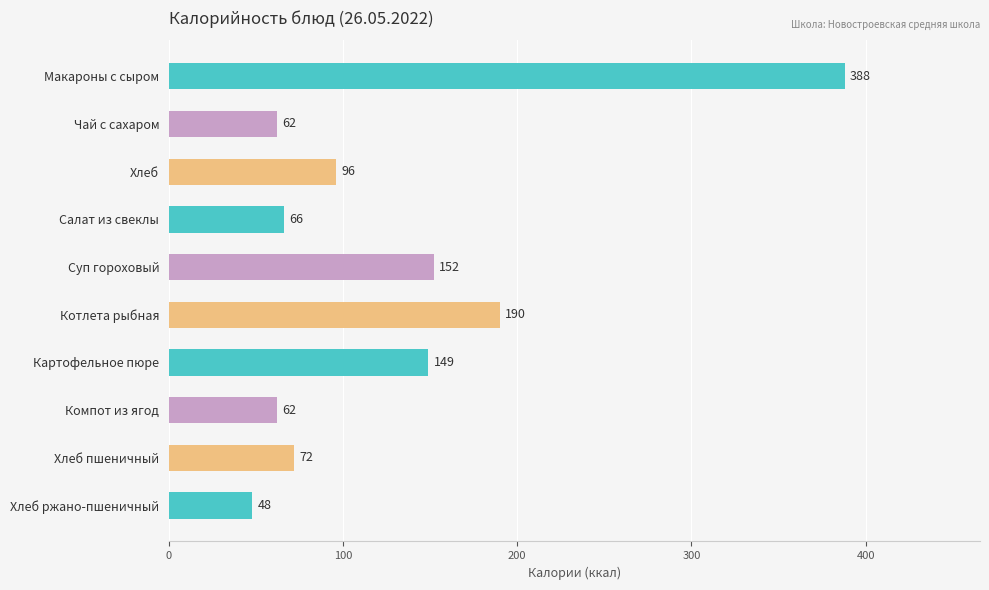

What is the label of the 6th bar from the bottom?

Суп гороховый